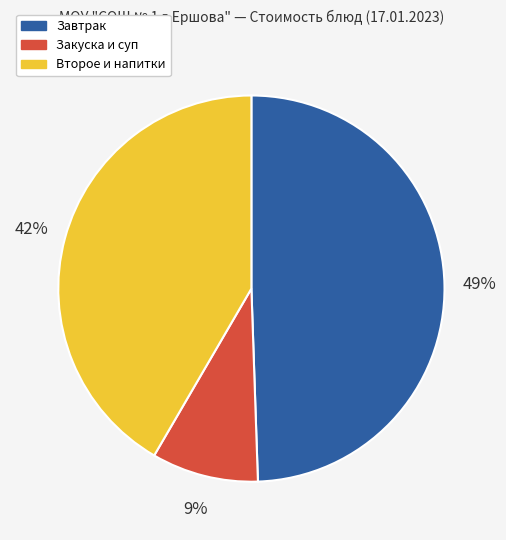

True or false: Закуска и суп accounts for 1% of the total.

False